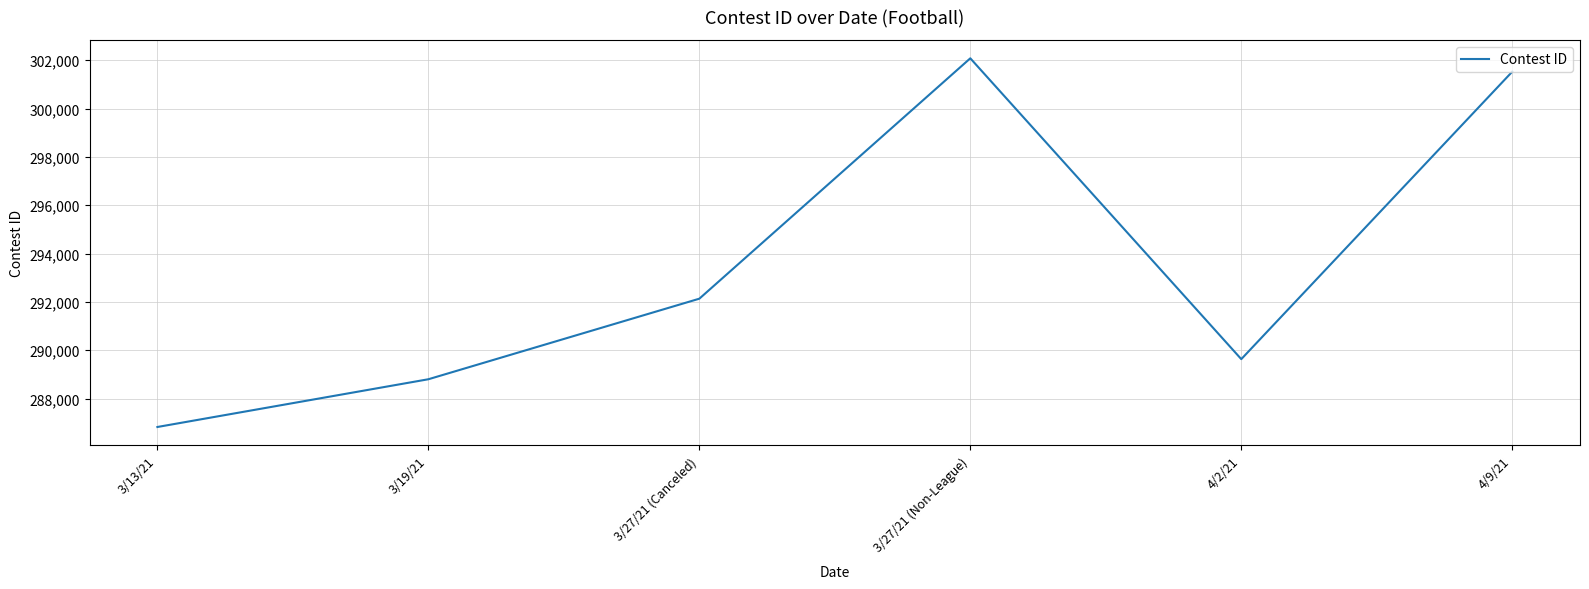

What value does the data have at 3/27/21 (Non-League), to the nearest 100?

302100